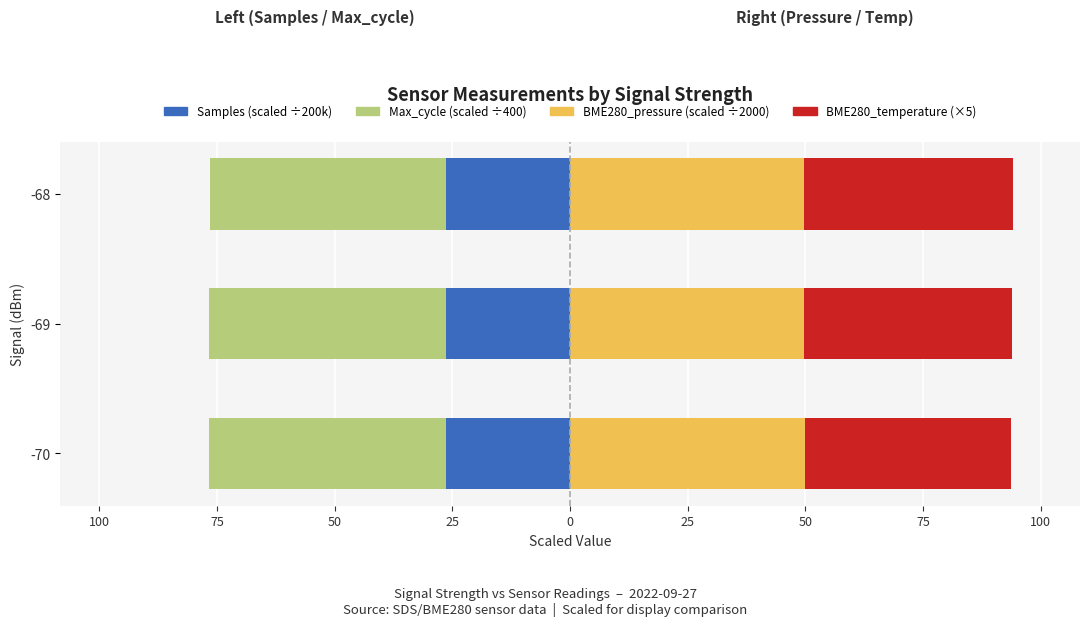

What is the average value of the Max_cycle (scaled) series?

-50.4